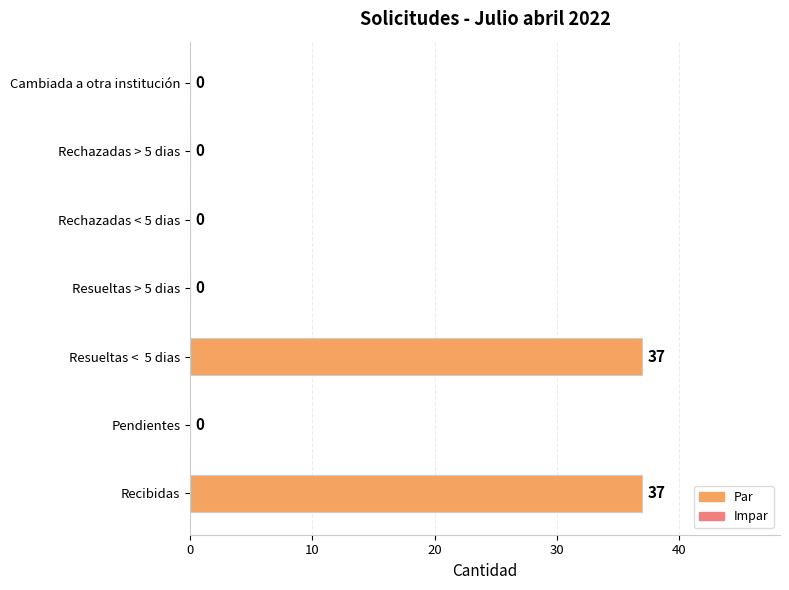

The value at Rechazadas < 5 dias is -24. True or false?

False